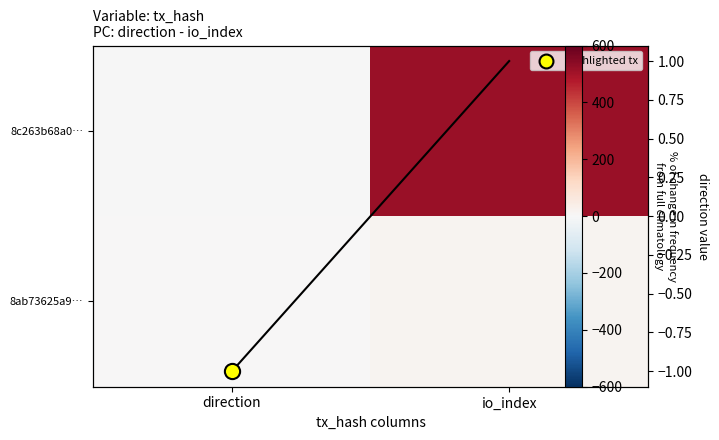

Which has a higher value, direction or io_index?

io_index